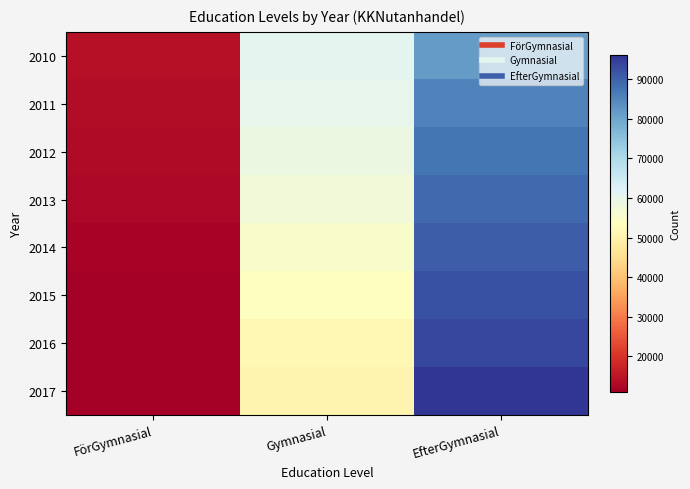

Reading left to right, transcribe all the data shown in this chart.

2010: FörGymnasial=14289	Gymnasial=60853	EfterGymnasial=81537
2011: FörGymnasial=13487	Gymnasial=60015	EfterGymnasial=85324
2012: FörGymnasial=13081	Gymnasial=58600	EfterGymnasial=87445
2013: FörGymnasial=12461	Gymnasial=57254	EfterGymnasial=88937
2014: FörGymnasial=11809	Gymnasial=55468	EfterGymnasial=90446
2015: FörGymnasial=11317	Gymnasial=53881	EfterGymnasial=92145
2016: FörGymnasial=11144	Gymnasial=51887	EfterGymnasial=93505
2017: FörGymnasial=11079	Gymnasial=50851	EfterGymnasial=96091